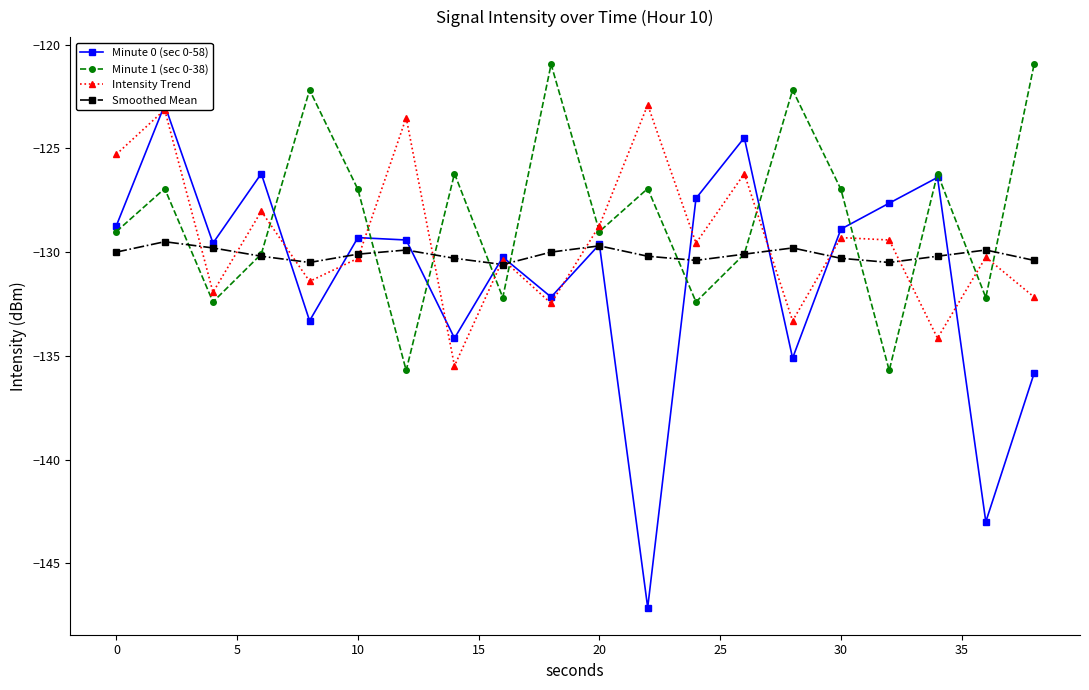

The value of Minute 1 (sec 0-38) at 10 is -74.4. True or false?

False